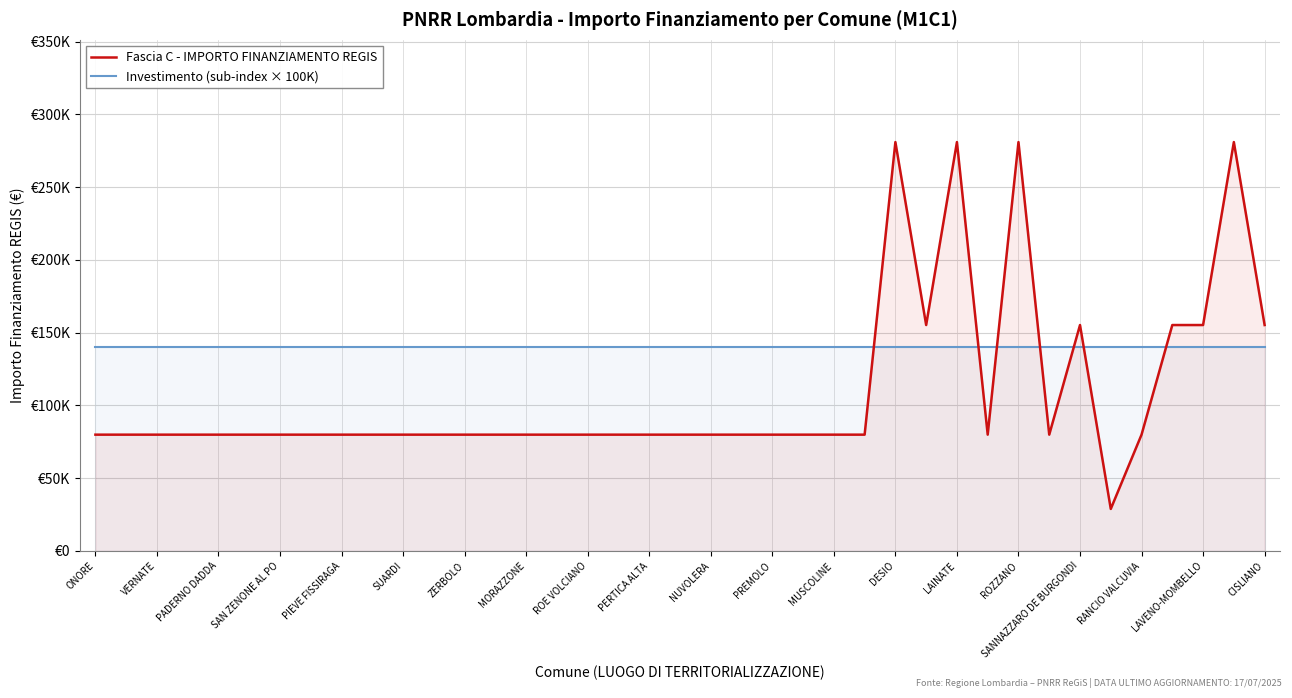

At how many categories does at least one series exceed 89319?

39